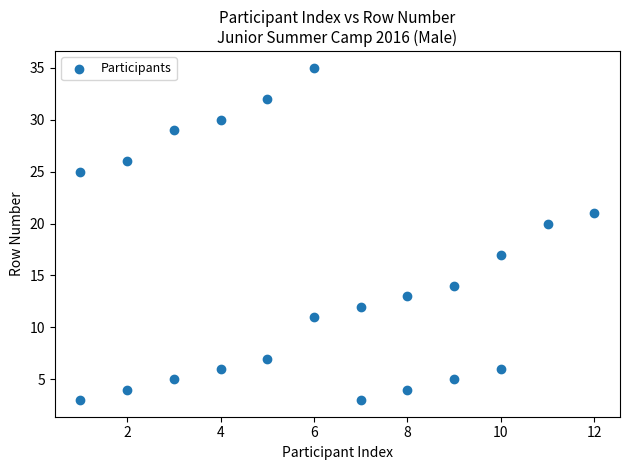

What Y value in the scatter plot is closest to 19?

20